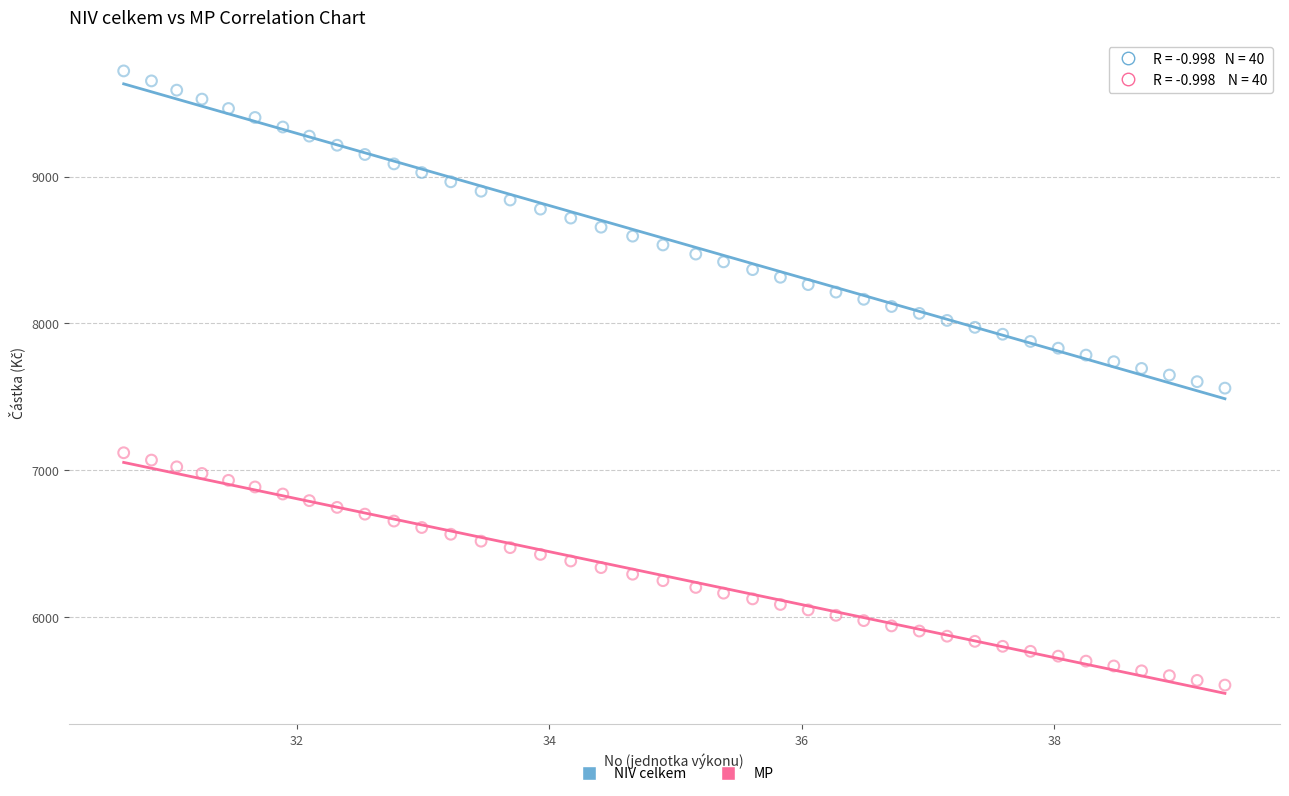

What are all the series names shown in the legend?

NIV celkem, MP